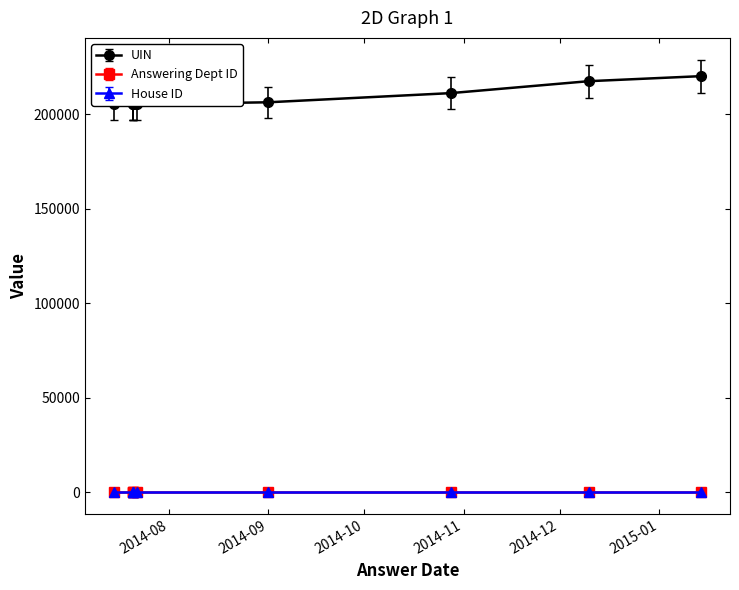

Reading right to left, what are all the values shown in this chart?

uin: 2014-07-21=205320	2014-07-22=205352	2014-07-15=205304	2014-07-21=205288	2014-07-21=205336	2014-09-01=206416	2014-10-28=211271	2014-12-10=217583	2015-01-14=220247
answering dept id: 2014-07-21=88	2014-07-22=88	2014-07-15=88	2014-07-21=88	2014-07-21=88	2014-09-01=88	2014-10-28=88	2014-12-10=88	2015-01-14=88
house id: 2014-07-21=1	2014-07-22=1	2014-07-15=1	2014-07-21=1	2014-07-21=1	2014-09-01=1	2014-10-28=1	2014-12-10=1	2015-01-14=1